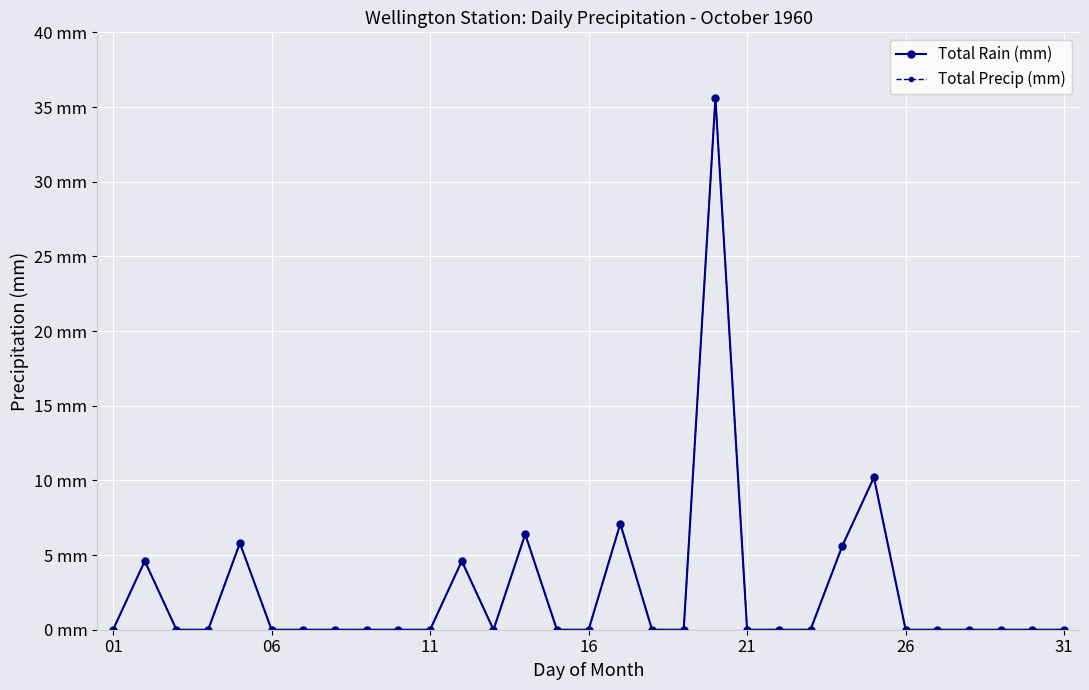

Rank the series by their maximum value, from lowest to highest.

Total Rain (mm), Total Precip (mm)